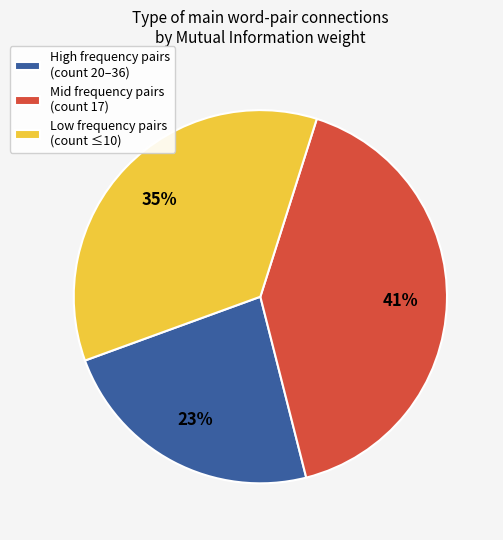

To the nearest percent, what is the difference between the largest and smallest slice percentages?

18%